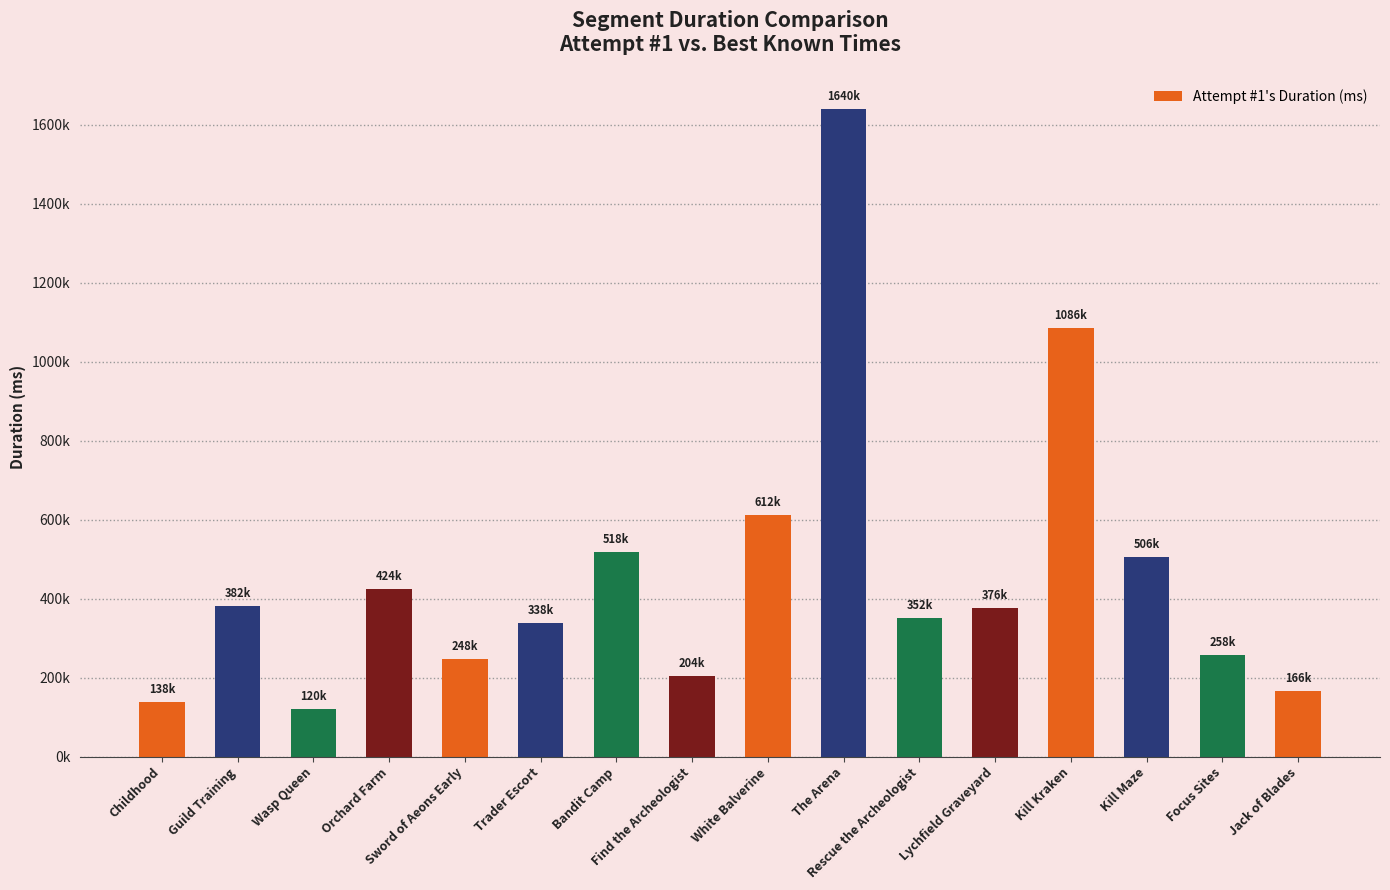

What is the change in value from The Arena to Rescue the Archeologist?

-1289000